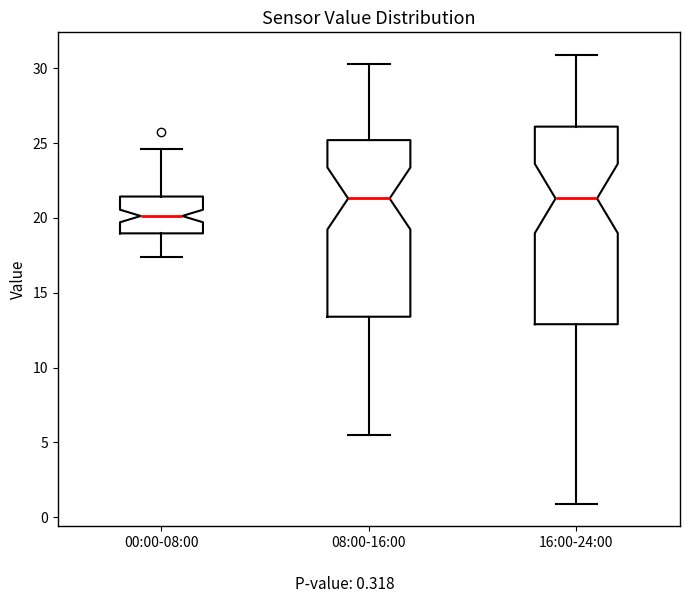

Reading left to right, transcribe this box plot: for each box, give where its median line is, the range the box spans, and where its two whiskers end, as read against the y-axis. The values are not printed on the chart, so give them approximately, as read against the axis.

00:00-08:00: median 20.0, box 19.0 to 21.5, whiskers 17.5 to 24.5
08:00-16:00: median 21.5, box 13.5 to 25.0, whiskers 5.5 to 30.5
16:00-24:00: median 21.5, box 13.0 to 26.0, whiskers 1.0 to 31.0